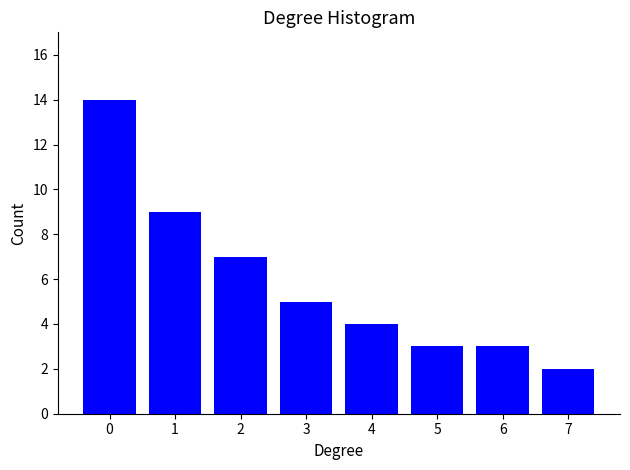

Reading left to right, transcribe all the data shown in this chart.

0=14	1=9	2=7	3=5	4=4	5=3	6=3	7=2